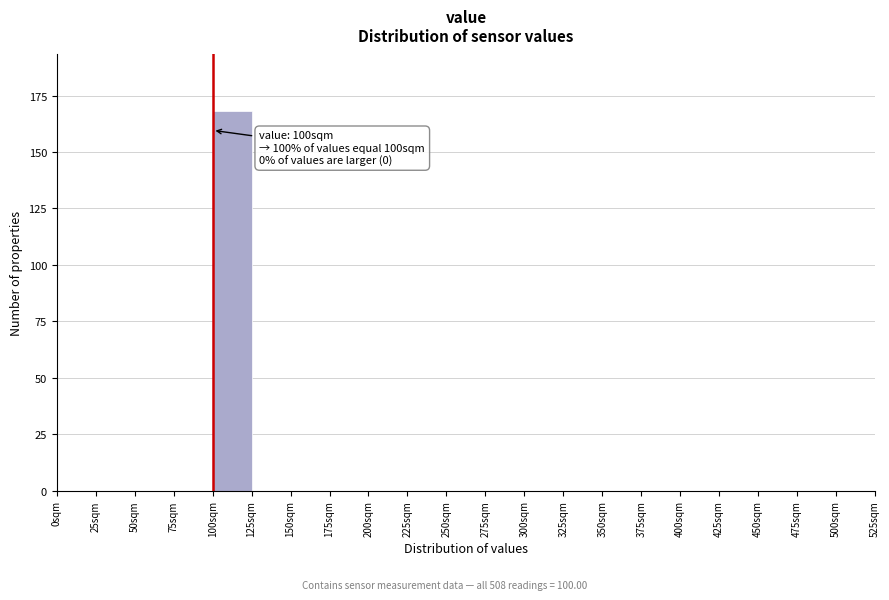

Over which range of the x-axis is the bar tallest?

100 to 125